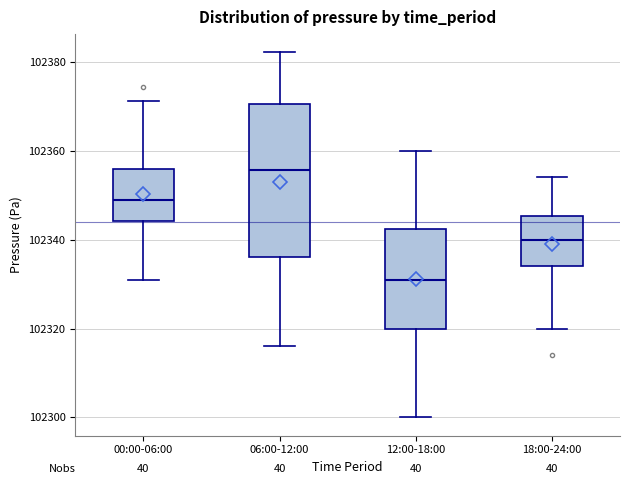

Which box's median line is the highest?

06:00-12:00